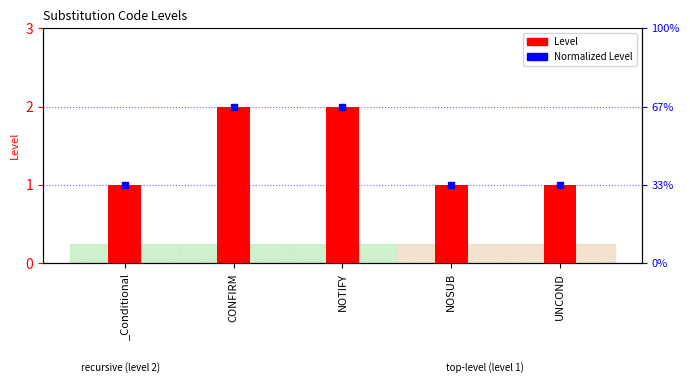

Which series has the largest total across all categories?

Level